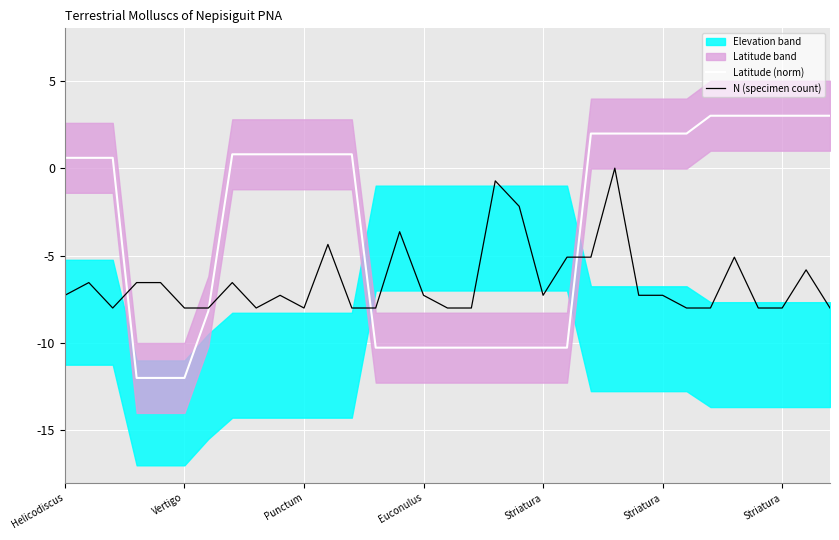

What is the spread (max minus min) of values at 17?

2.3